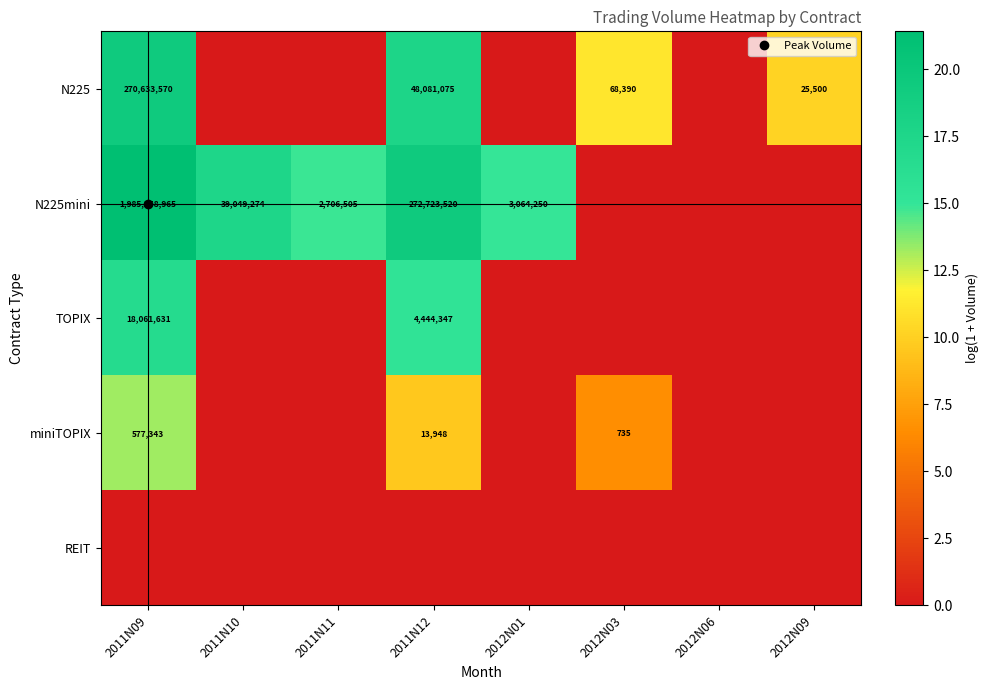

What is the difference between the miniTOPIX values at 2012N09 and 2011N12?

9.5